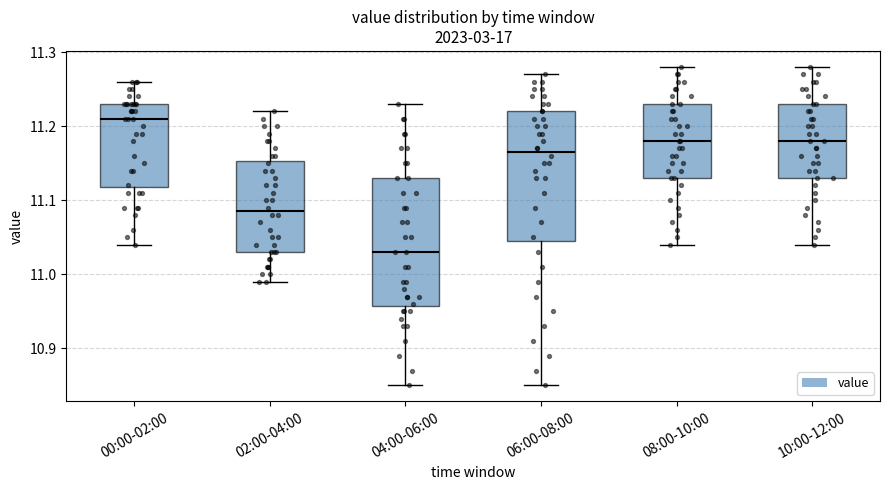

Which box has the highest median line?

00:00-02:00